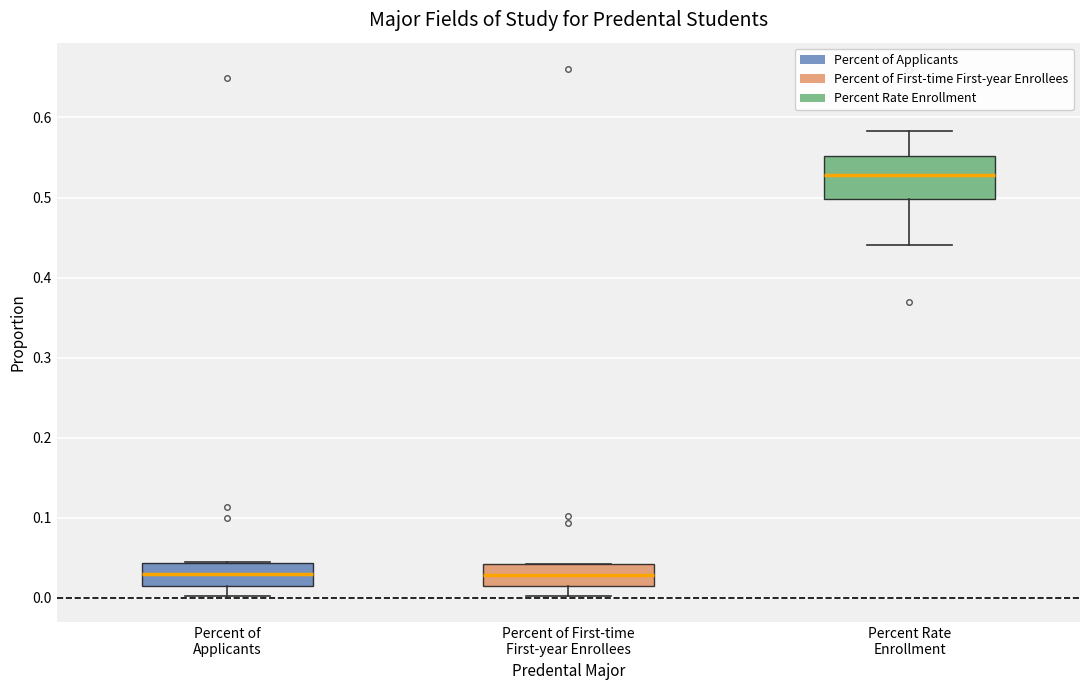

Reading left to right, read every box against the y-axis: the position of its median line, the range the box covers, and the ends of its whiskers. The values are not printed on the chart, so give them approximately, as read against the axis.

Percent of Applicants: median 0.03, box 0.01 to 0.04, whiskers 0.00 to 0.04
Percent of First-time First-year Enrollees: median 0.03, box 0.01 to 0.04, whiskers 0.00 to 0.04
Percent Rate Enrollment: median 0.53, box 0.50 to 0.55, whiskers 0.44 to 0.58